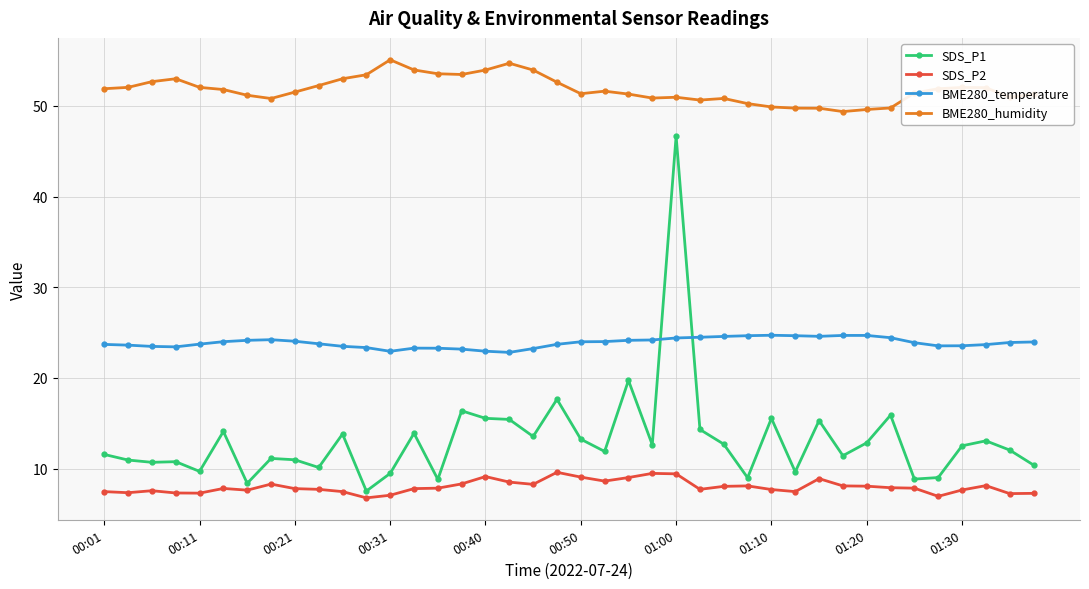

At how many categories does at least one series exceed 48?

40